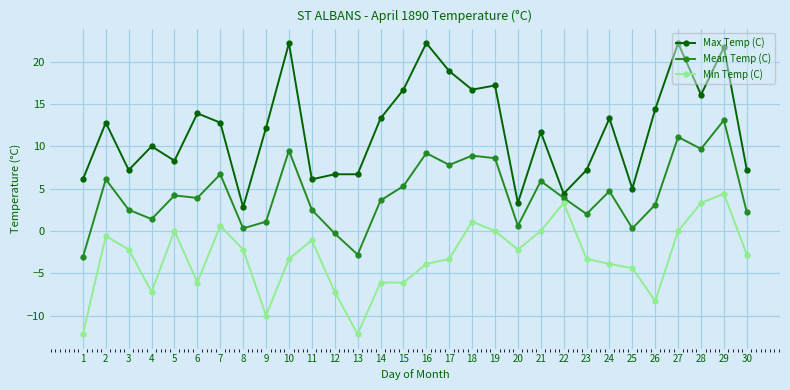

Which series has the widest spread of values?

Max Temp (C)